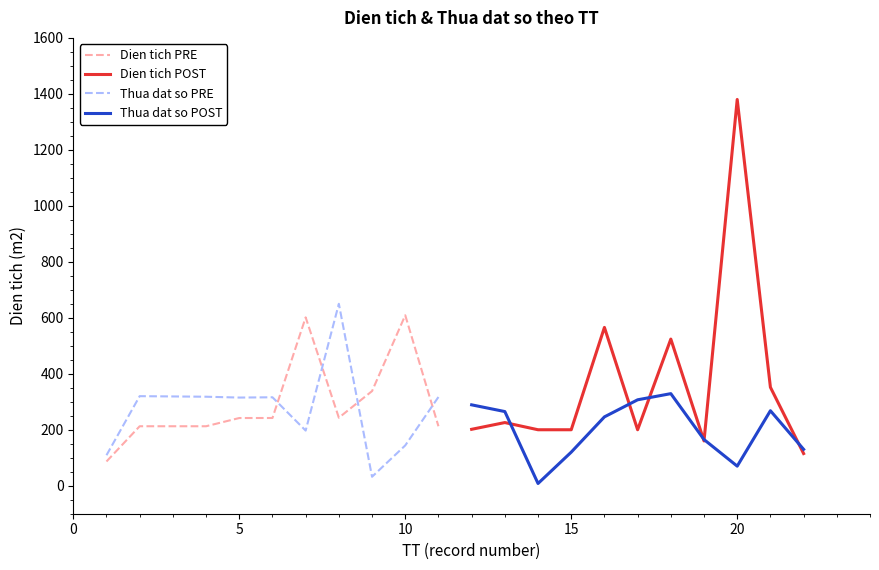

The value of Dien tich POST at 15 is 318.8. True or false?

False